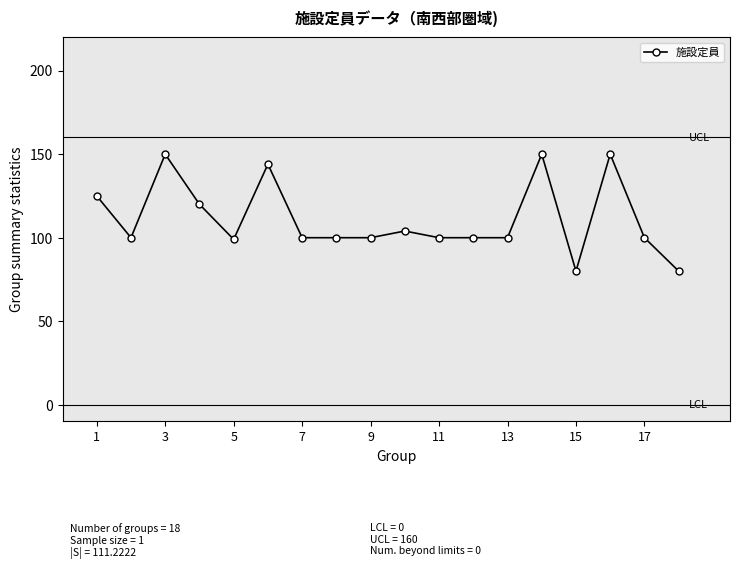

What is the smallest value displayed?

80